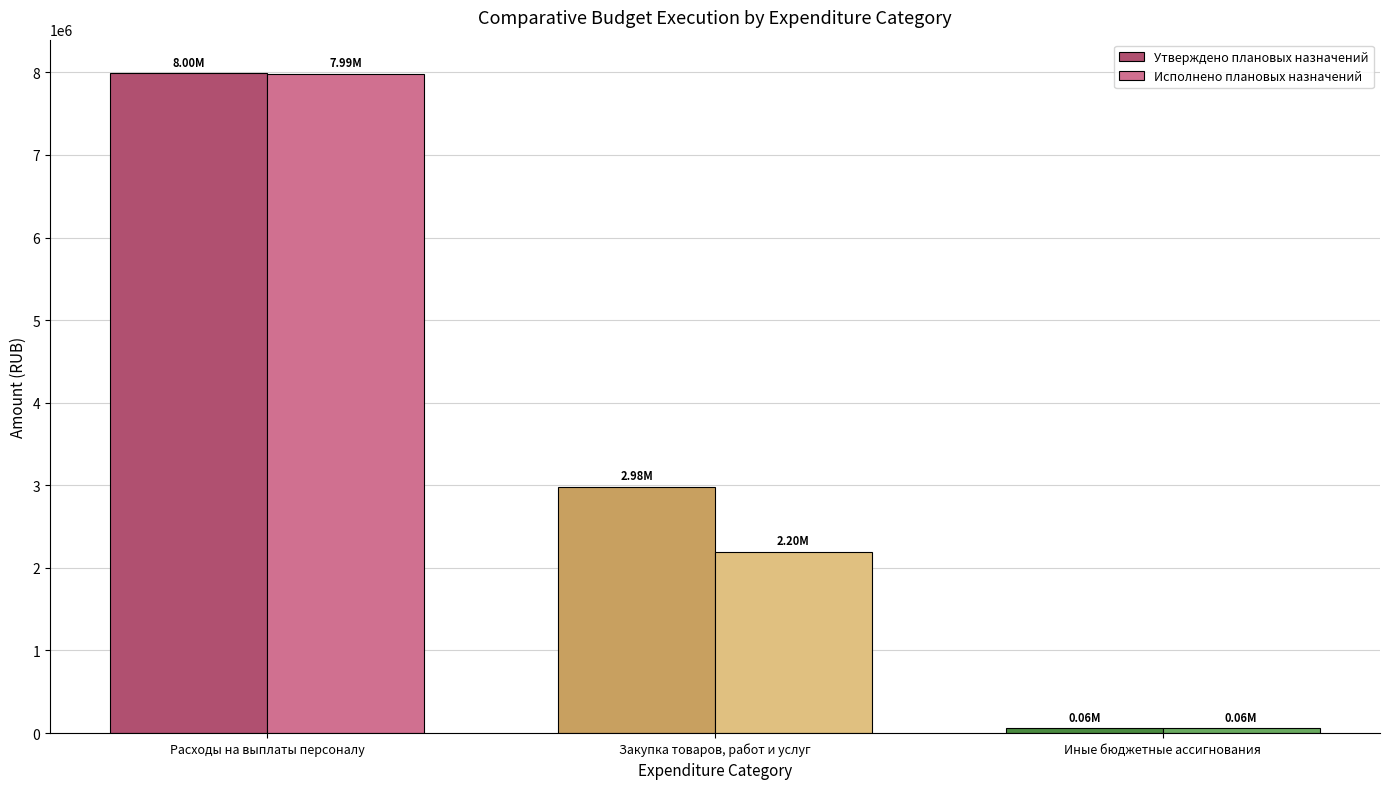

What is the difference between the maximum and second lowest values in the Исполнено плановых назначений series?

5787617.4